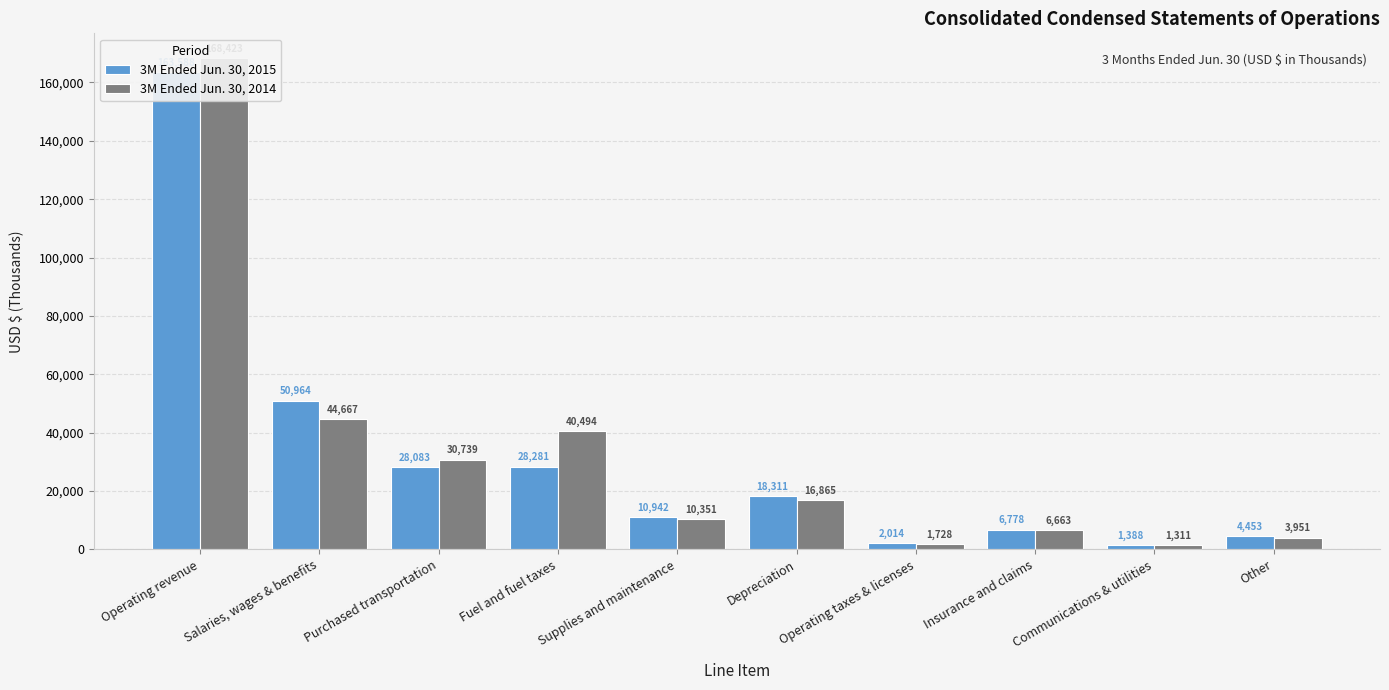

At which category is the sum across all series the highest?

Operating revenue